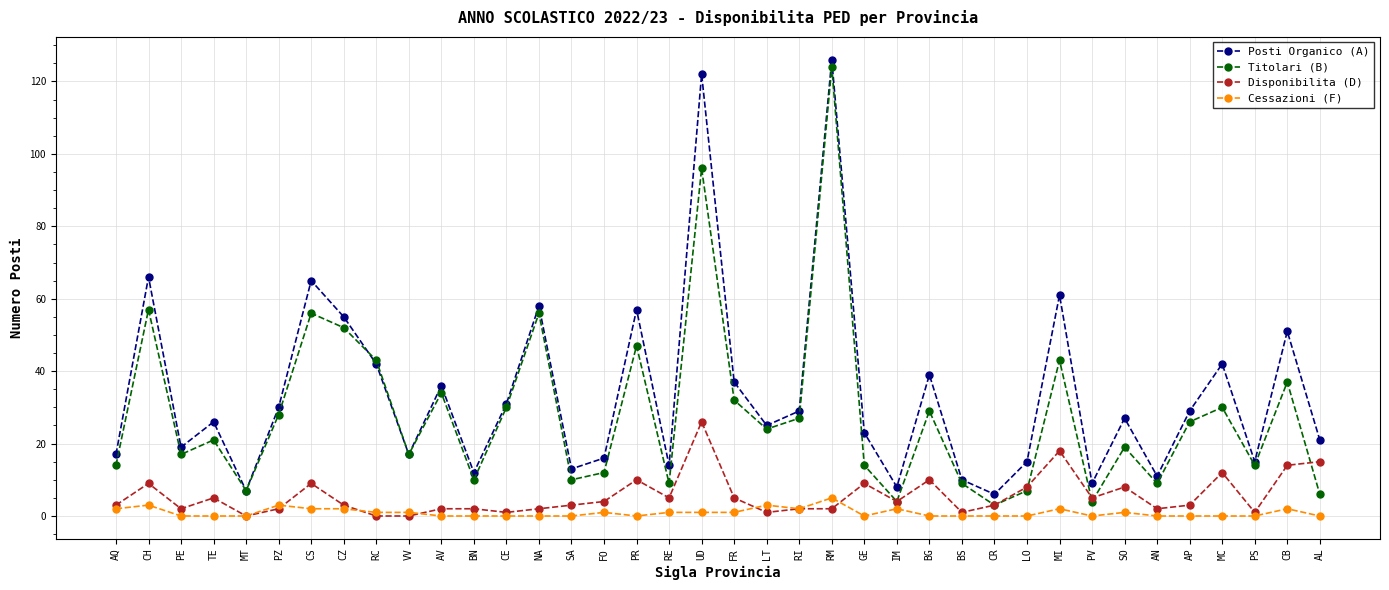

Where is the first local minimum for Titolari (B)?

PE